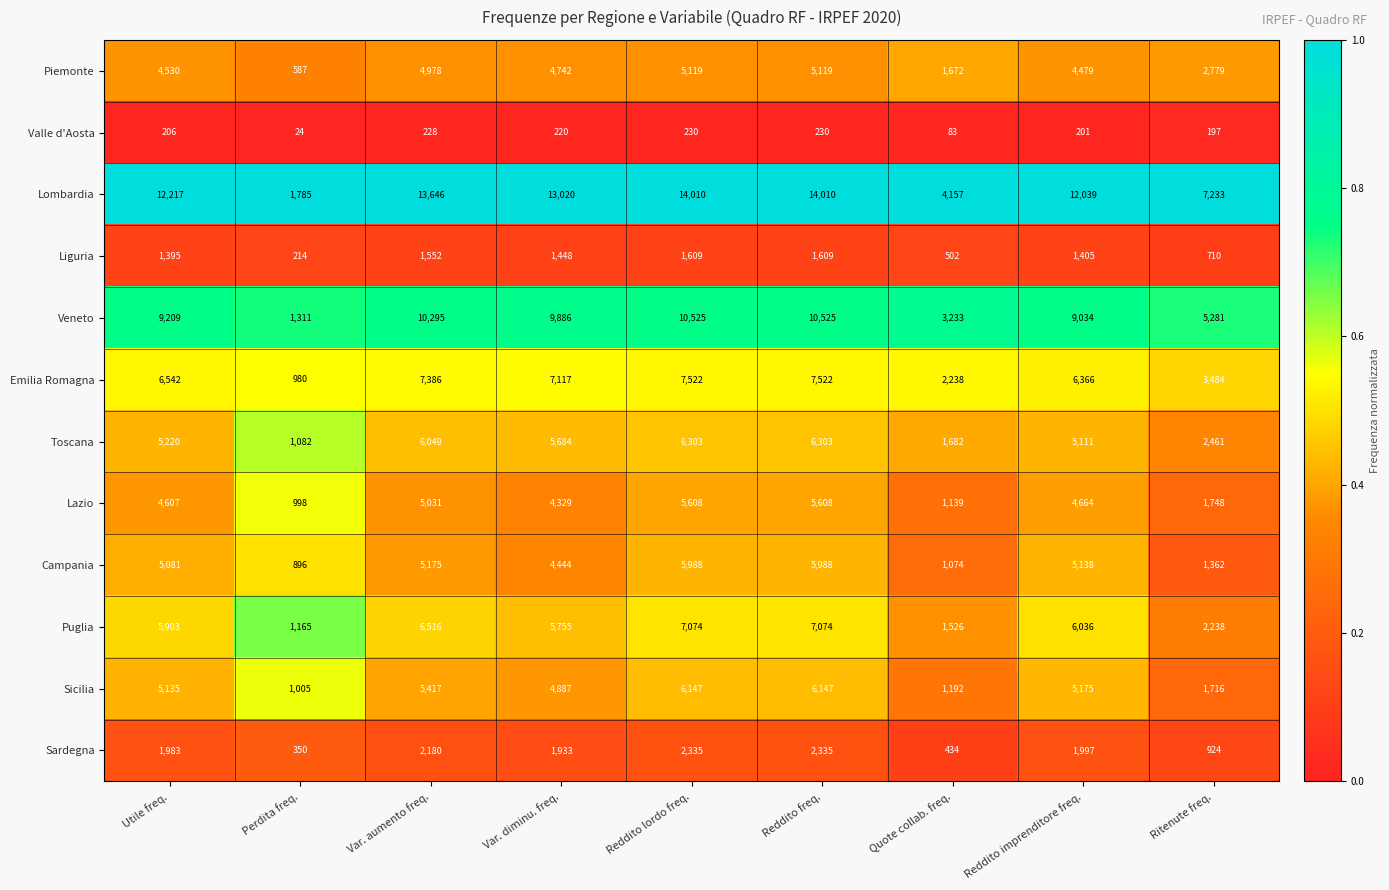

The value of Lazio at Utile freq. is 1018. True or false?

False